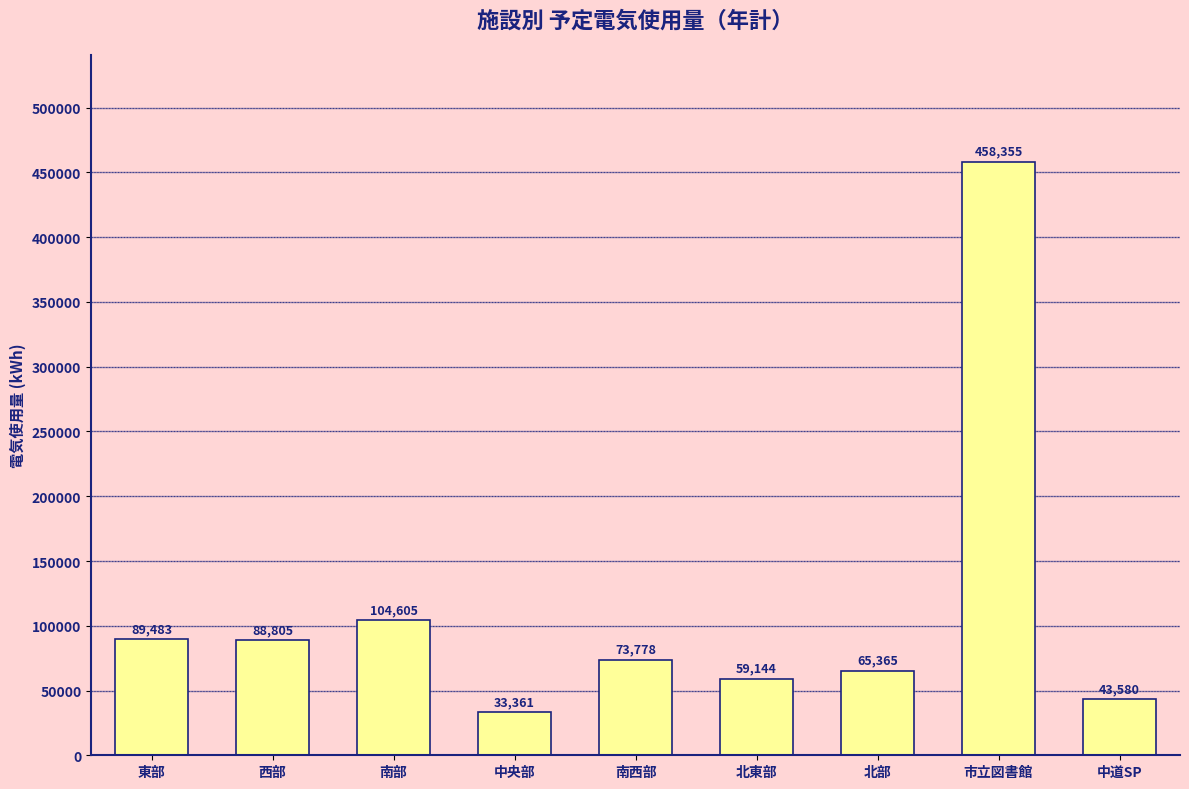

Read the value at 中央部, to the nearest 10.

33360